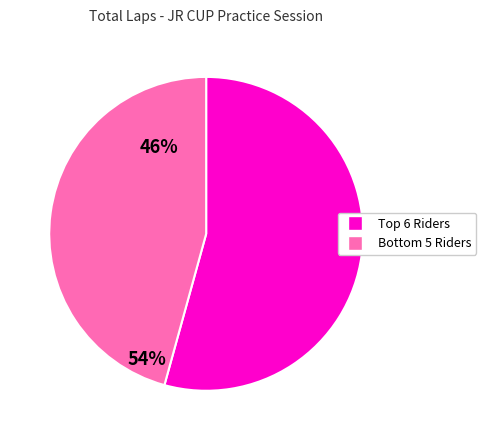

Is there any slice that represents more than half of the pie?

Yes